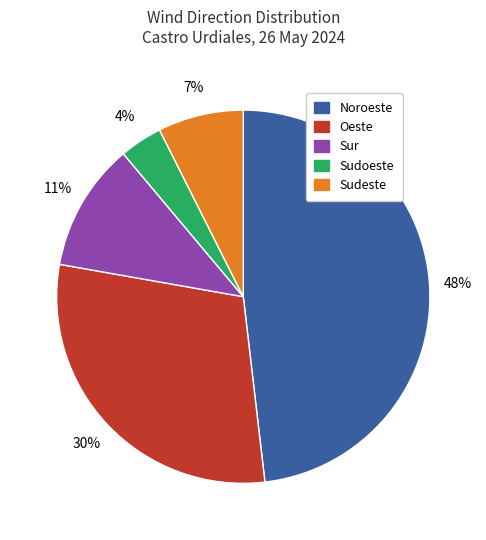

True or false: Noroeste accounts for 48% of the total.

True